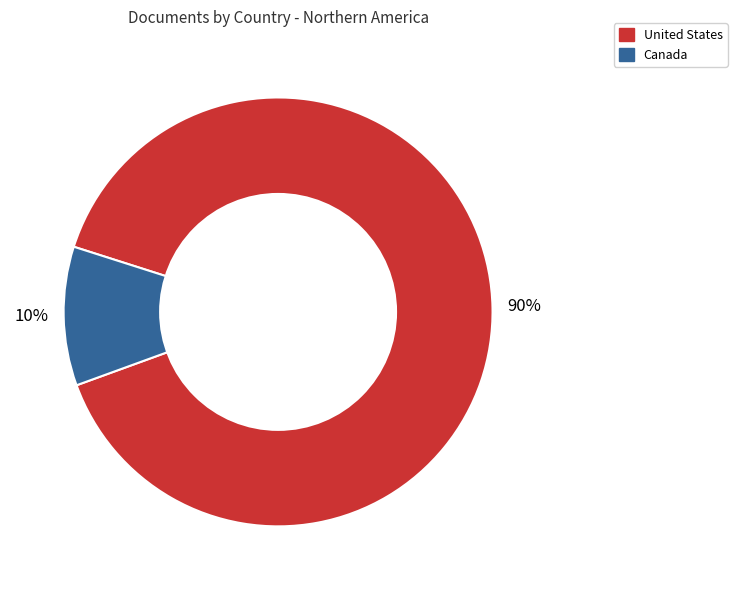

To the nearest percent, what percentage of the pie is Canada?

10%